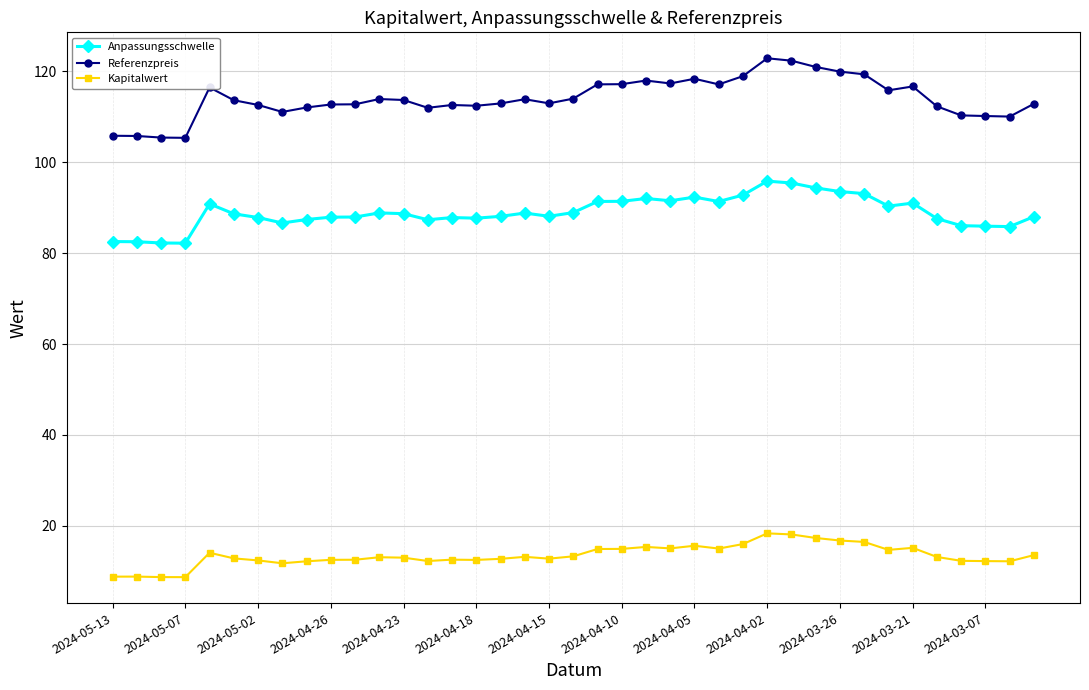

Which series has the widest spread of values?

Referenzpreis